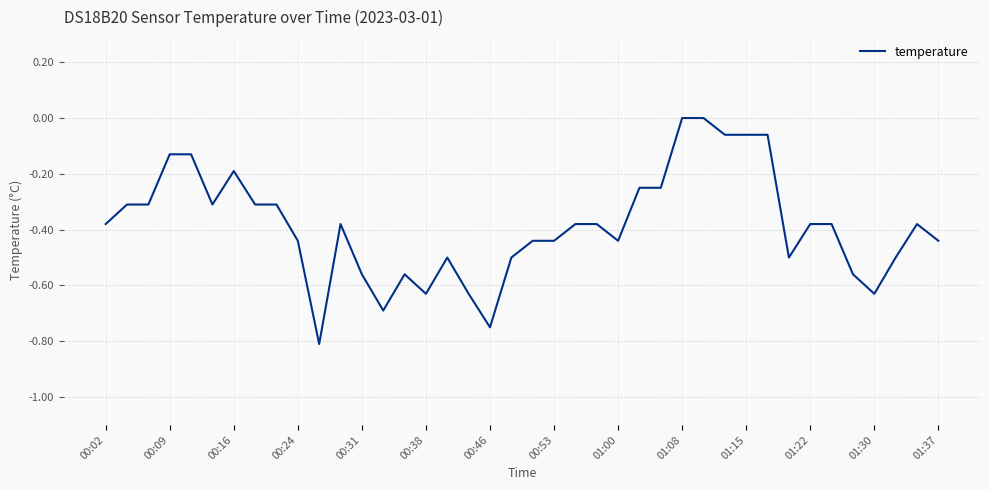

What is the sum of all values?

-15.4